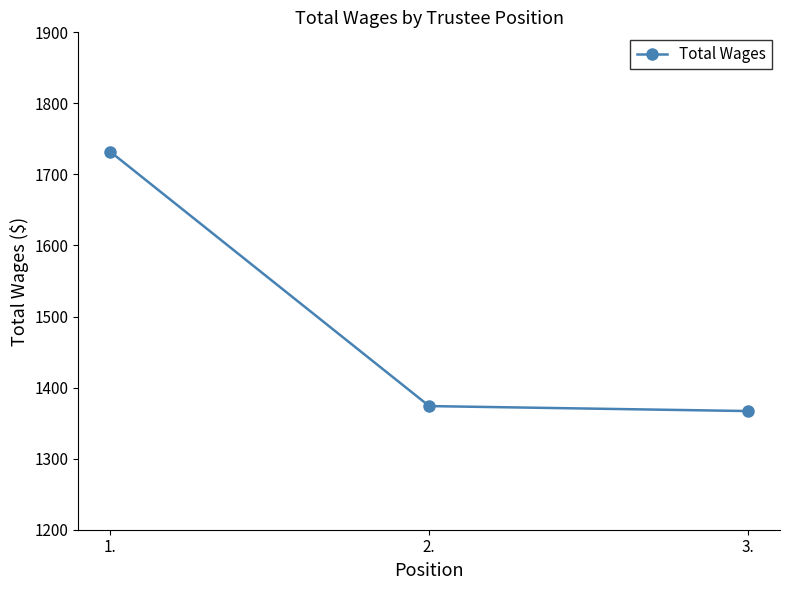

Where does the data first go above 1374?

1.